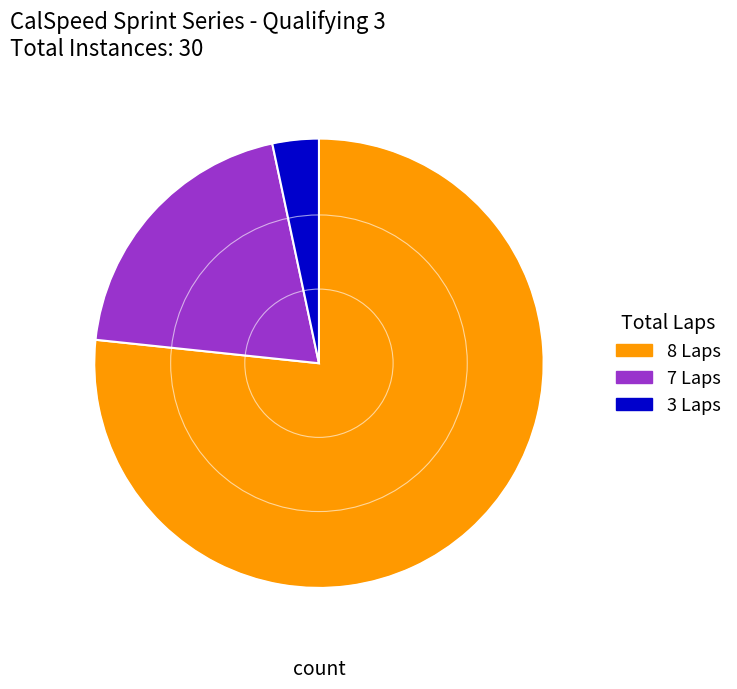

Between 3 Laps and 7 Laps, which is larger?

7 Laps